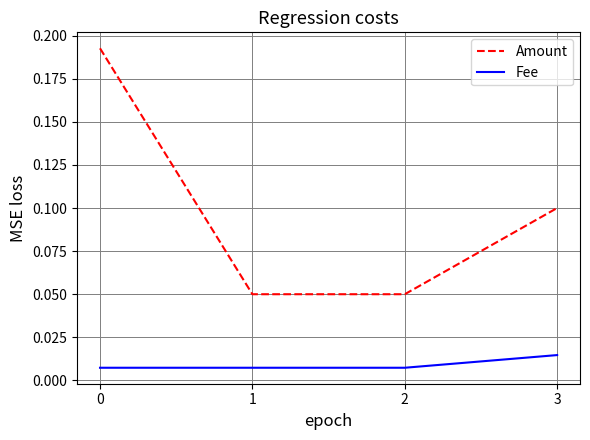

Which series has the widest spread of values?

Amount